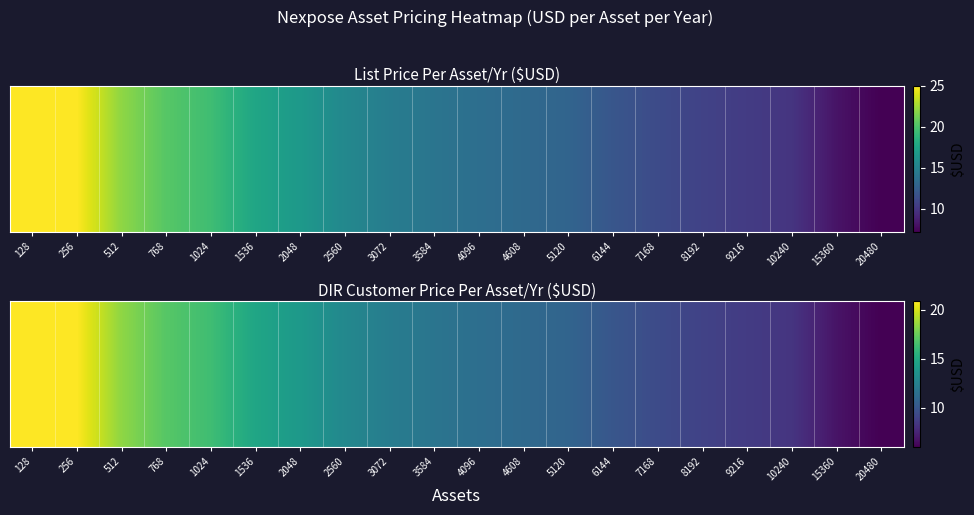

Approximately how many times larger is the value at 6144 compared to 20480?

1.7